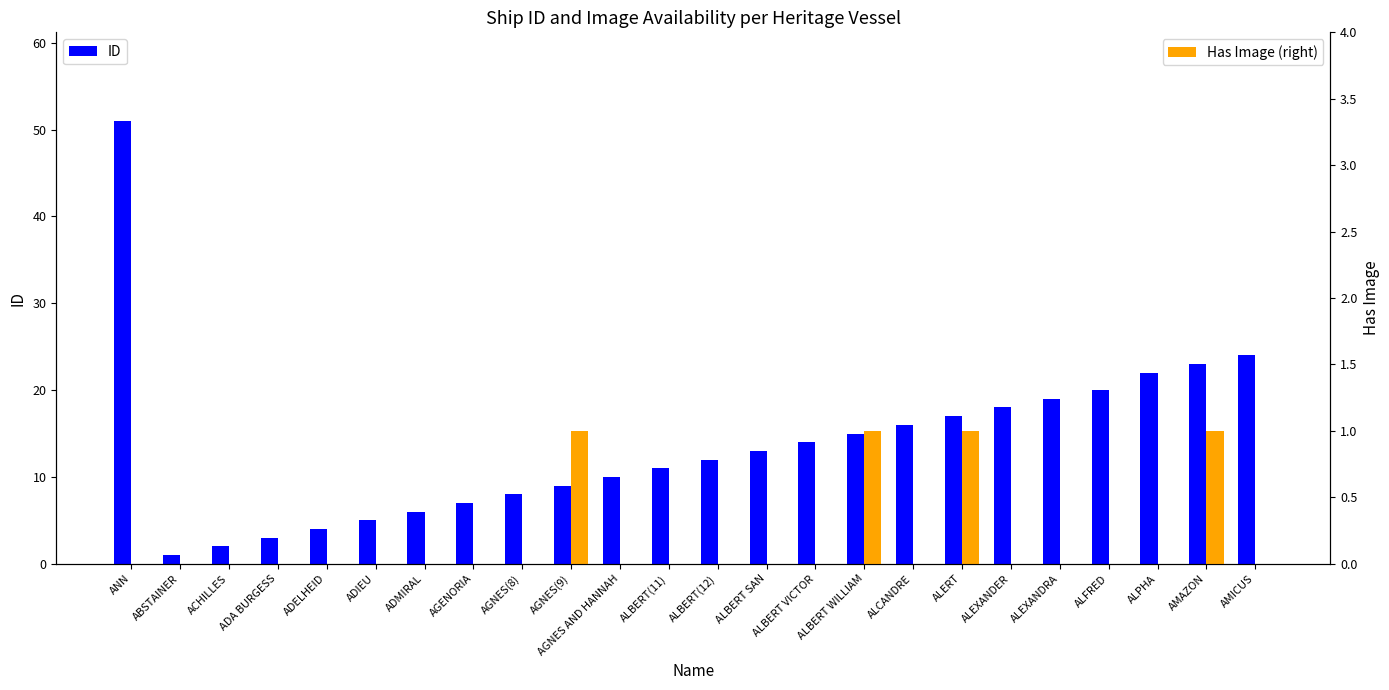

Is it true that Has Image (right) equals 0 at ALEXANDRA?

True